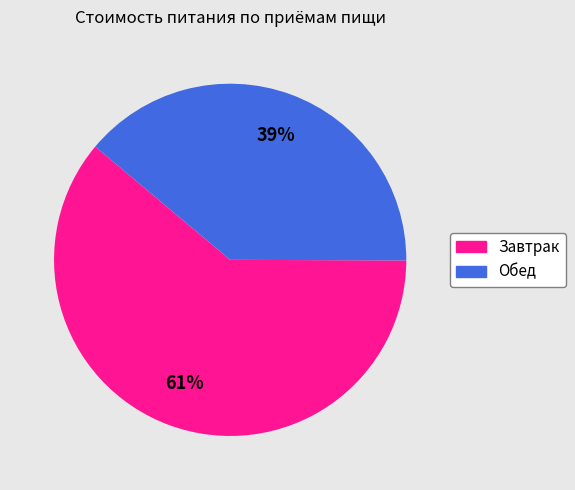

Count the number of slices in the pie.

2